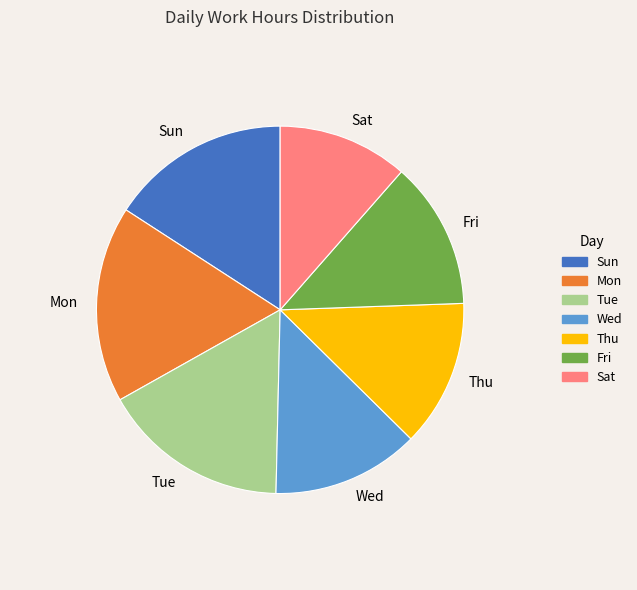

Count the number of slices in the pie.

7